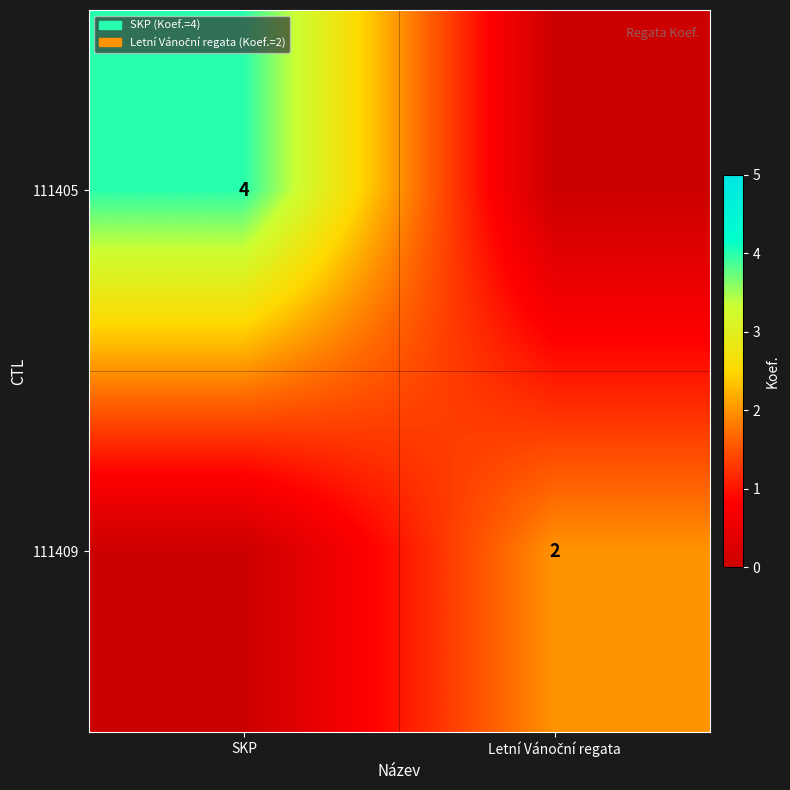

How many data points does each series have?

2